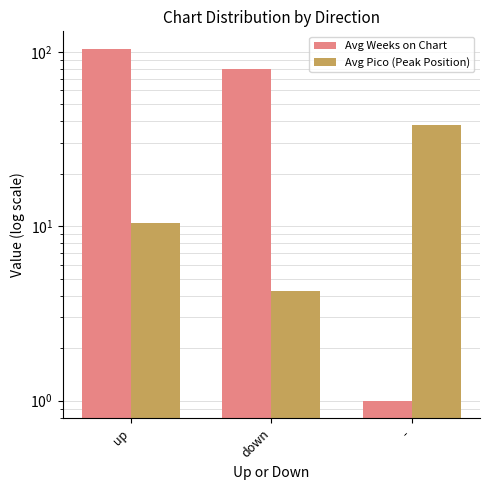

What is the value of the Avg Weeks on Chart bar at the 3rd from the left?

1.0